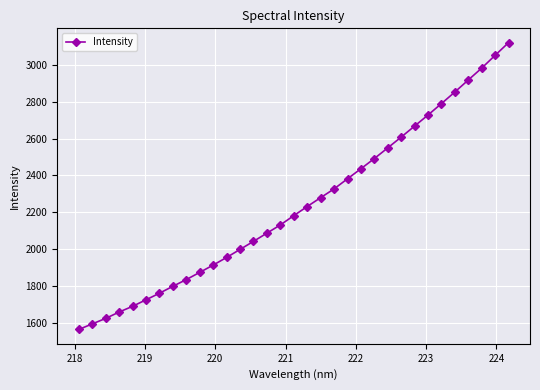

What is the minimum value shown in the chart?

1562.8